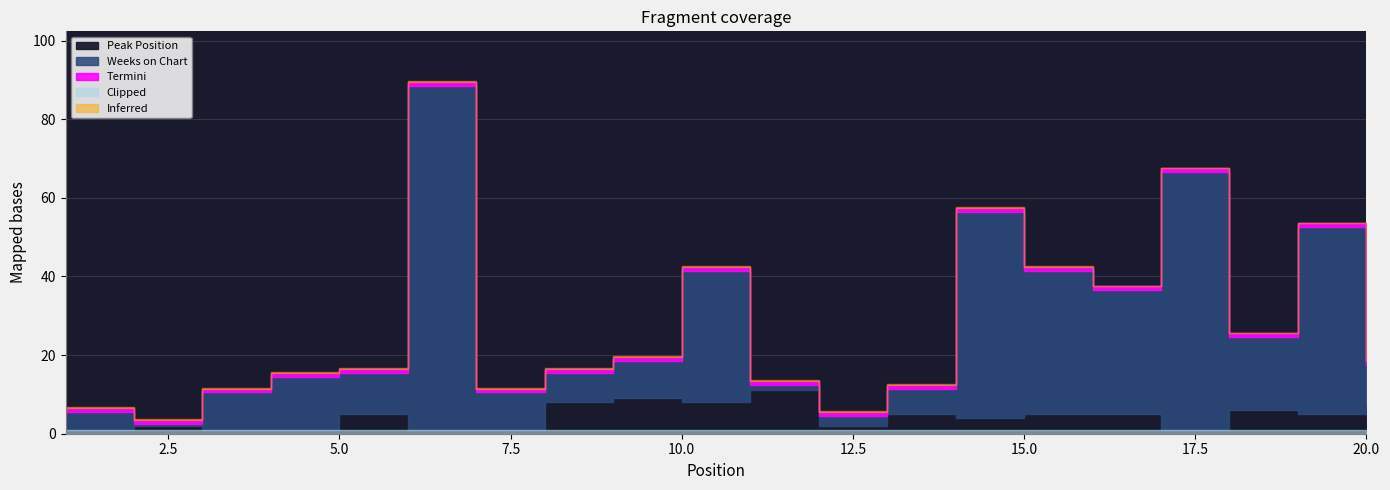

Is it true that Peak Position equals 8 at 10?

True